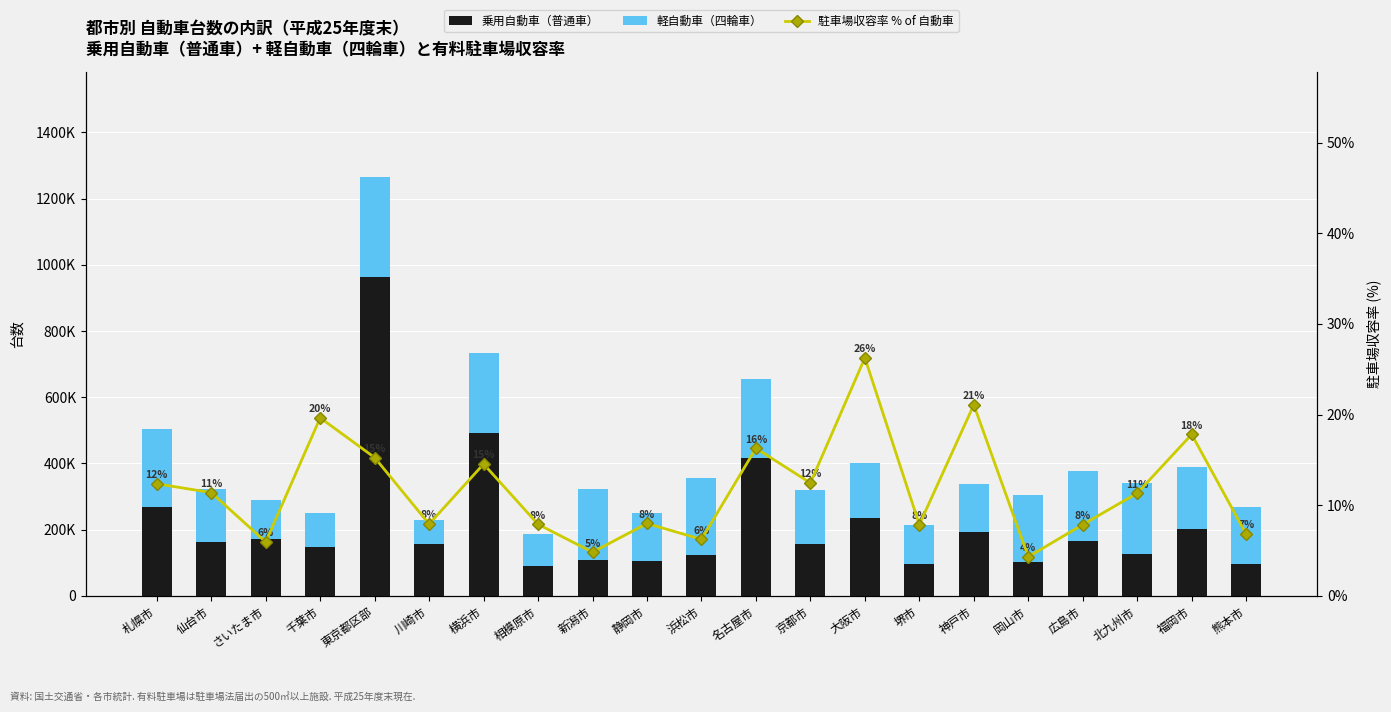

What are all the series names shown in the legend?

乗用自動車（普通車）, 軽自動車（四輪車）, 駐車場収容率 % of 自動車